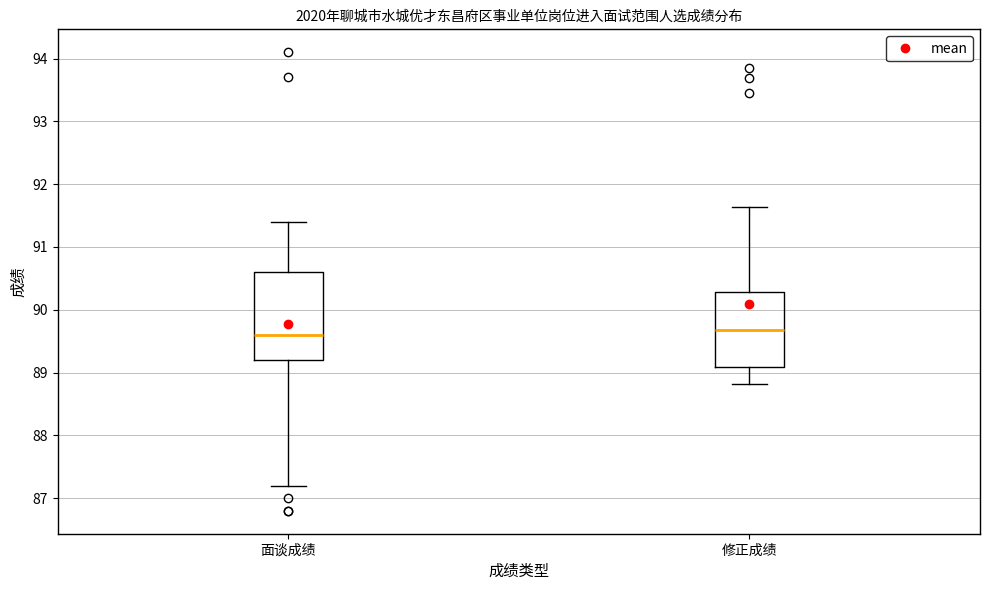

Reading left to right, transcribe this box plot: for each box, give where its median line is, the range the box spans, and where its two whiskers end, as read against the y-axis. The values are not printed on the chart, so give them approximately, as read against the axis.

面谈成绩: median 89.6, box 89.2 to 90.6, whiskers 87.2 to 91.4
修正成绩: median 89.7, box 89.1 to 90.3, whiskers 88.8 to 91.6